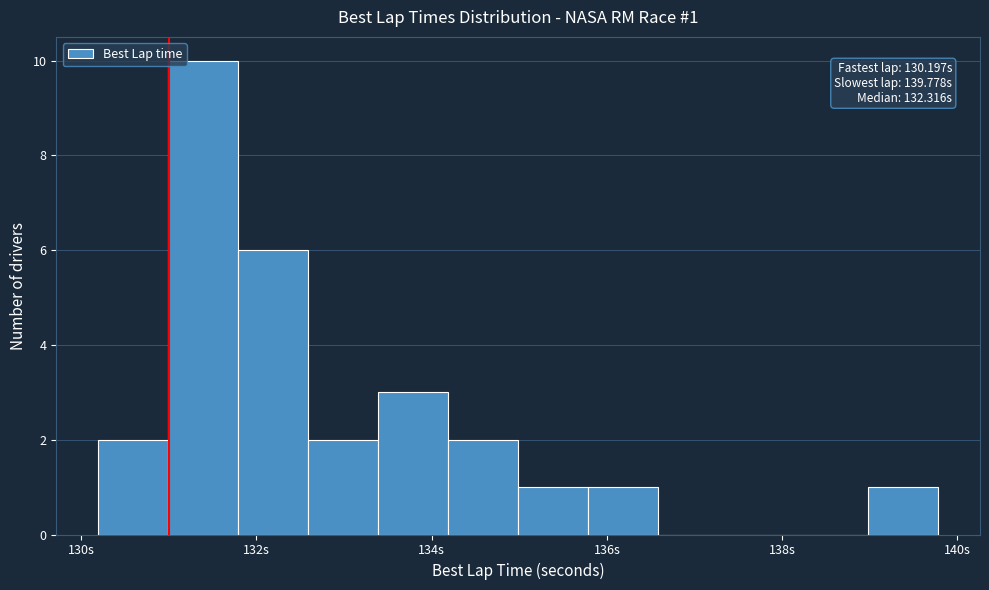

Around what value on the x-axis is the tallest bar? Give the approximate position of its centre, as read against the axis.

131.4